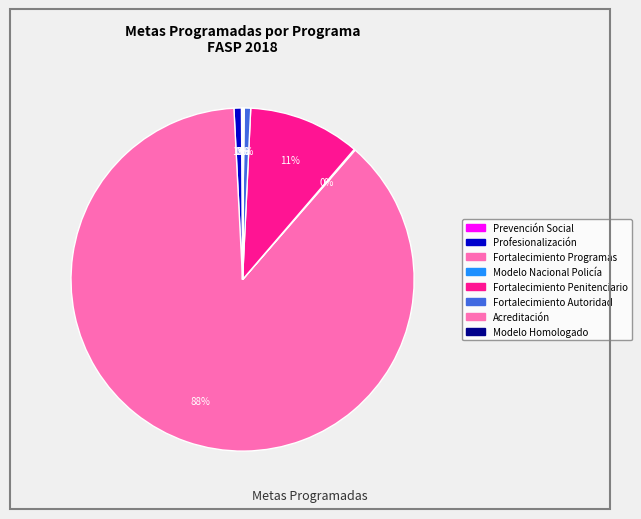

To the nearest percent, what is the difference between the largest and smallest slice percentages?

88%